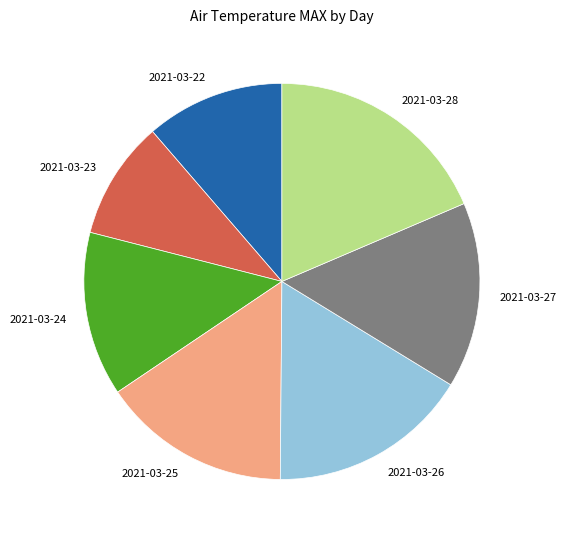

Count the number of slices in the pie.

7